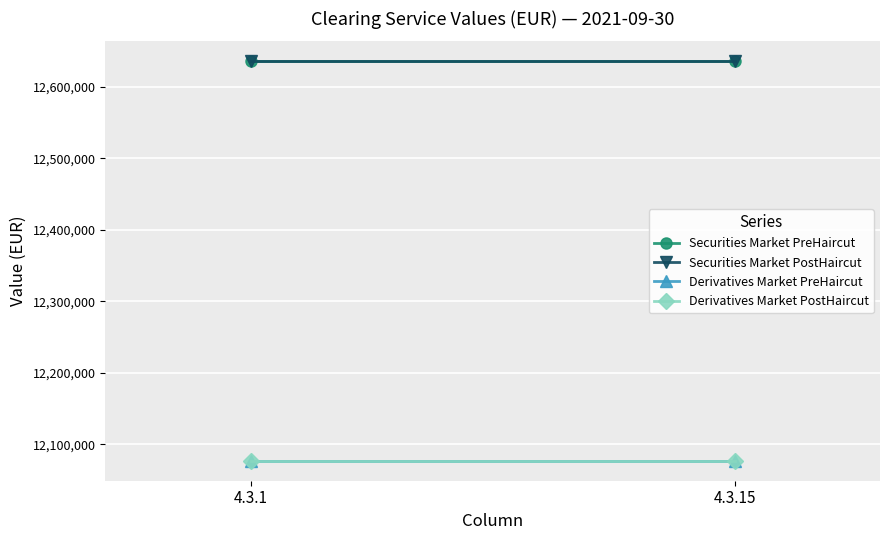

At 4.3.15, list the series in order from largest to smallest.

Securities Market PreHaircut, Securities Market PostHaircut, Derivatives Market PreHaircut, Derivatives Market PostHaircut